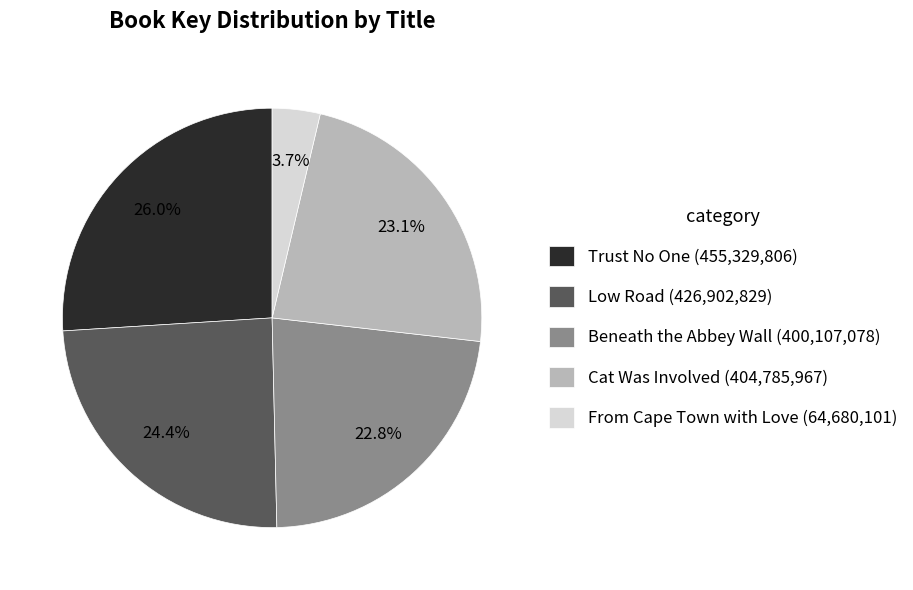

Approximately how many times larger is the value at Trust No One (455,329,806) compared to Low Road (426,902,829)?

1.1